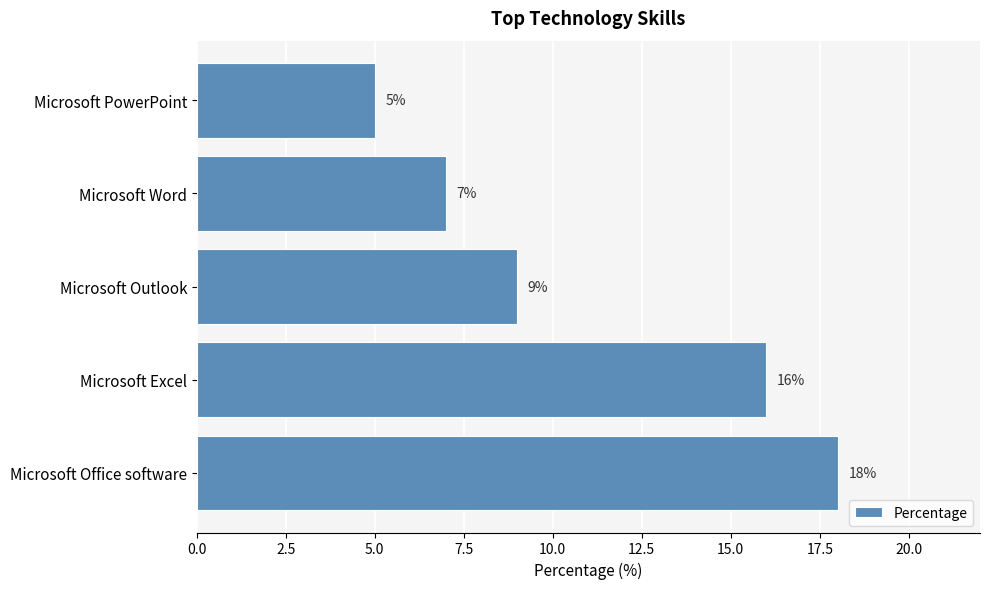

What is the difference between the maximum and minimum values?

13